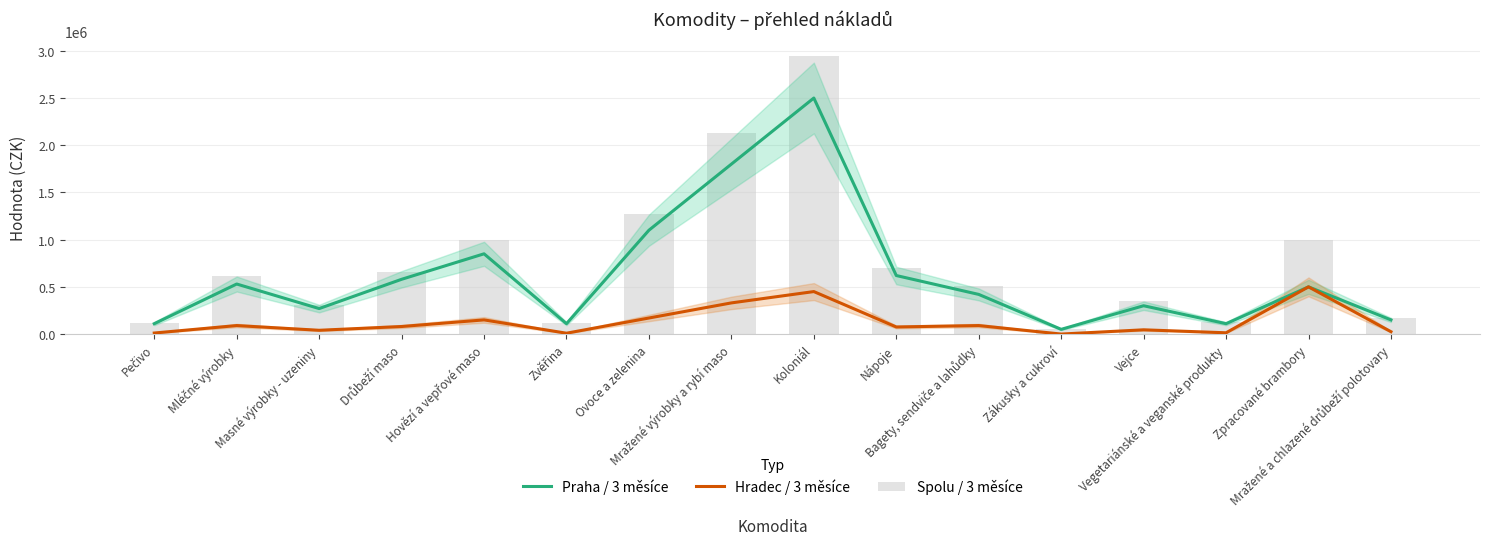

What is the label of the 14th bar from the left?

Vegetariánské a veganské produkty